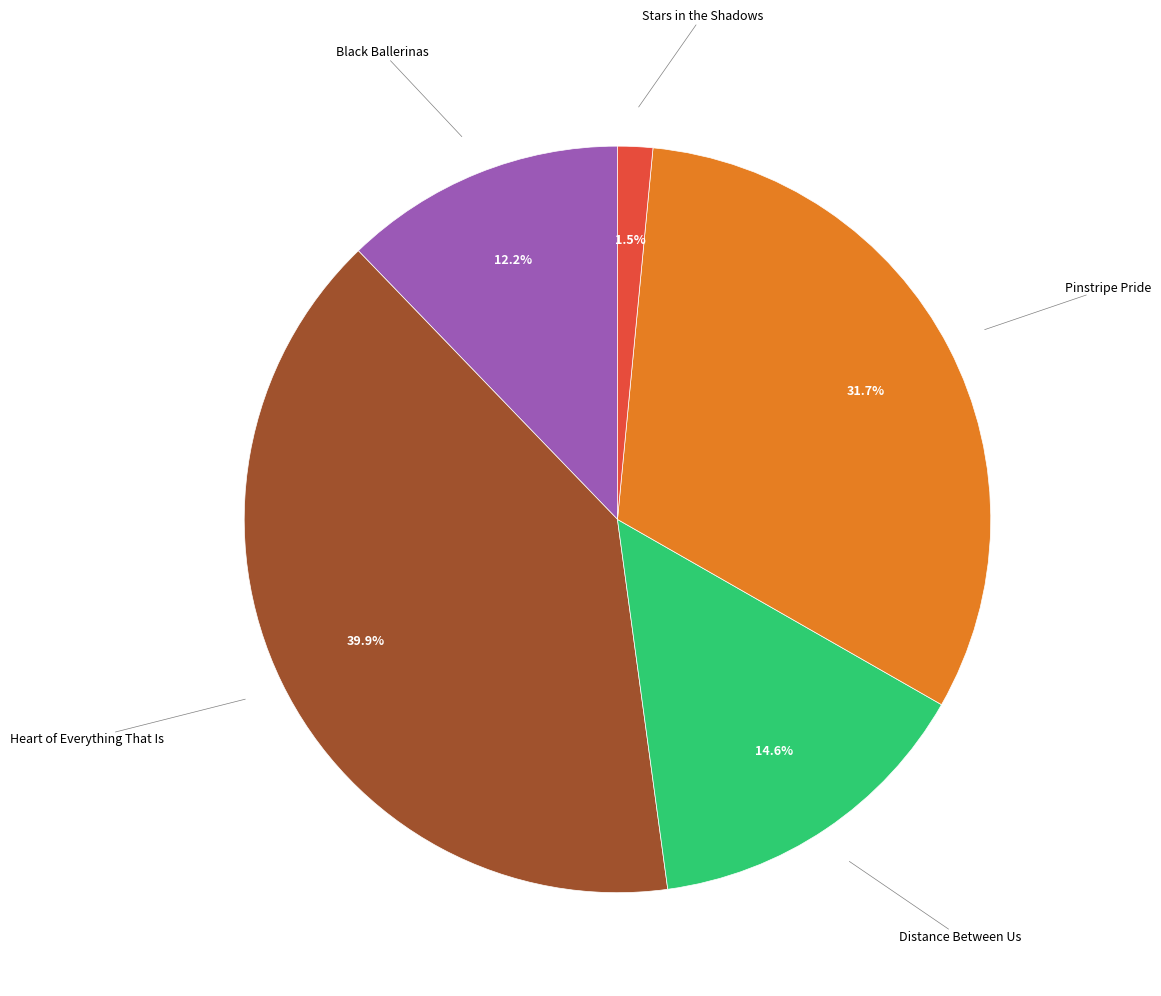

Is there any slice that represents more than half of the pie?

No